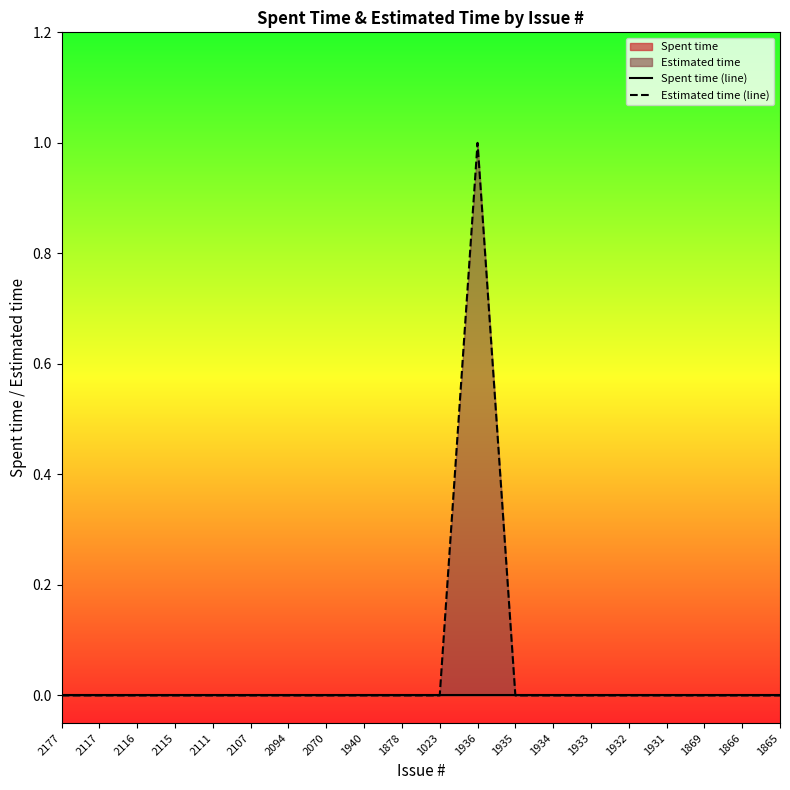

At 1933, list the series in order from smallest to largest.

Spent time (line), Estimated time (line)